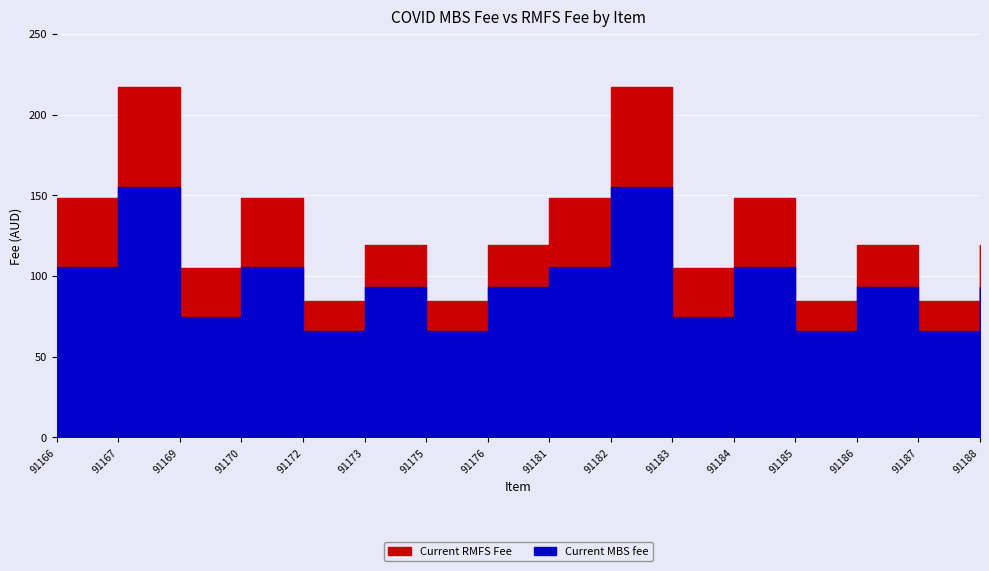

What is the difference between the Current RMFS Fee values at 91182 and 91166?

69.3